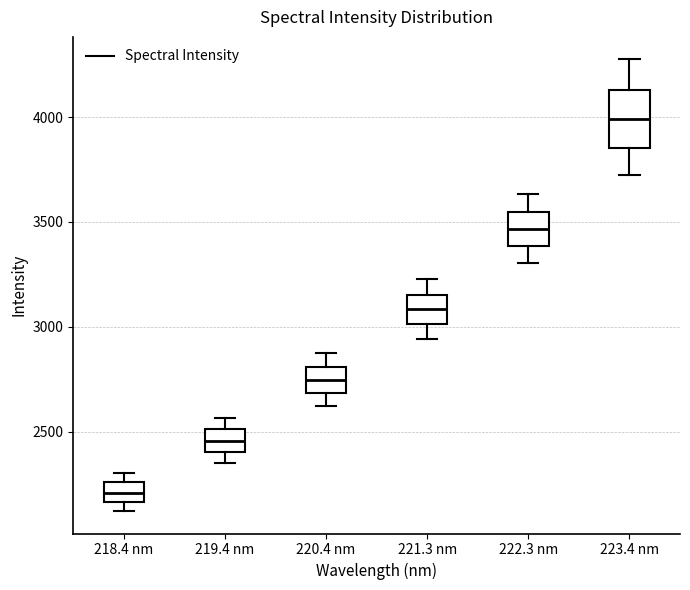

Which box is the tallest, from its lower edge to its upper edge?

223.4 nm